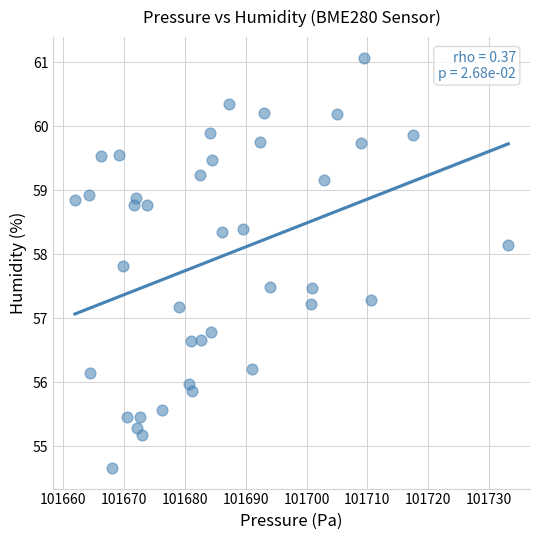

What is the range of X values (max minus min)?

71.2